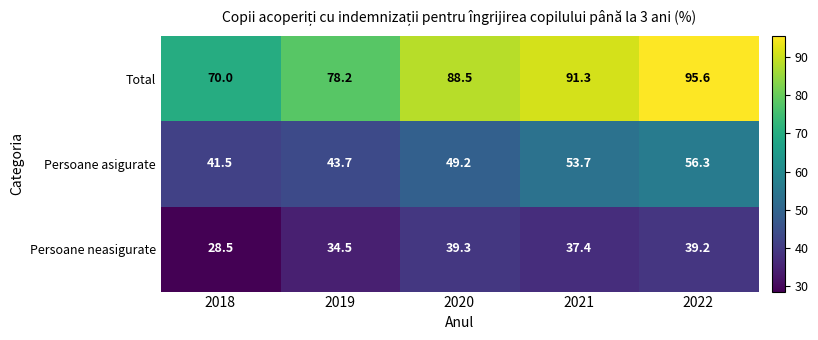

What is the sum of all Persoane neasigurate values?

178.9